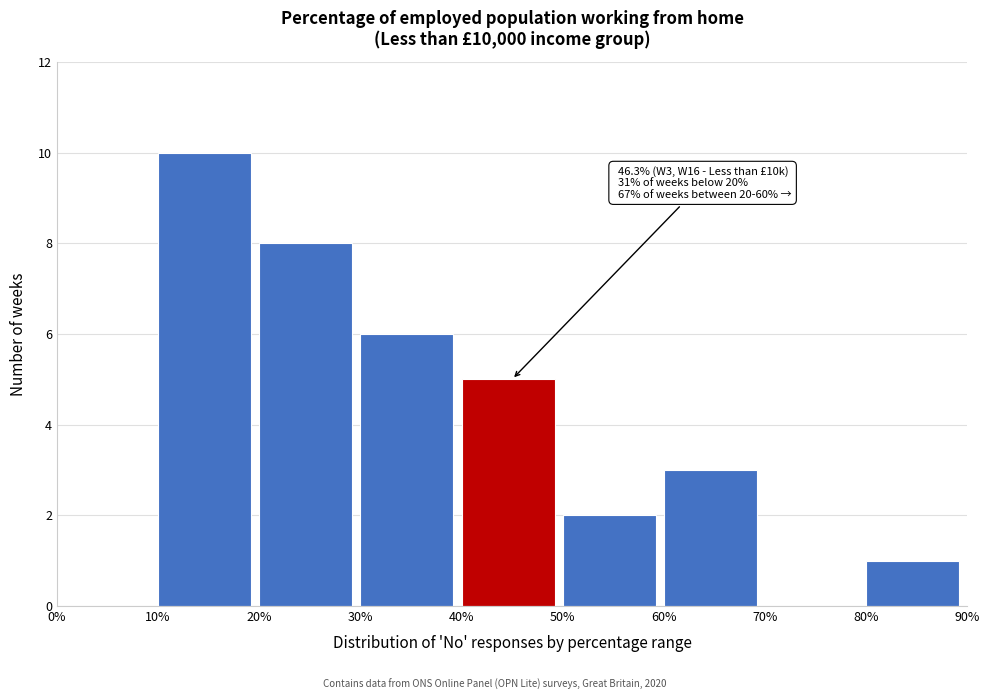

Which range on the x-axis has the tallest bar?

10% to 20%